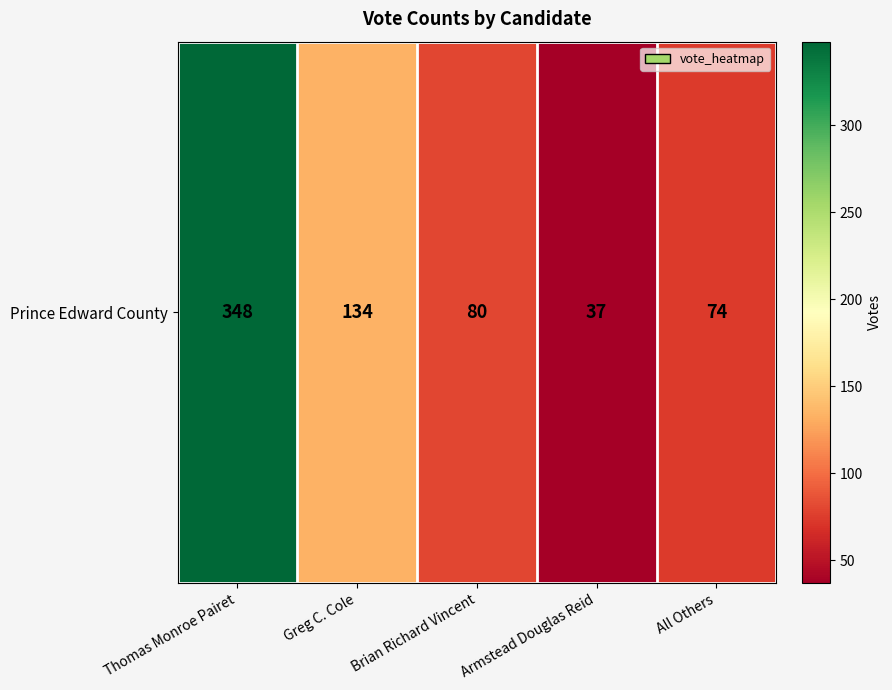

What is the approximate value at Greg C. Cole, to the nearest 50?

150